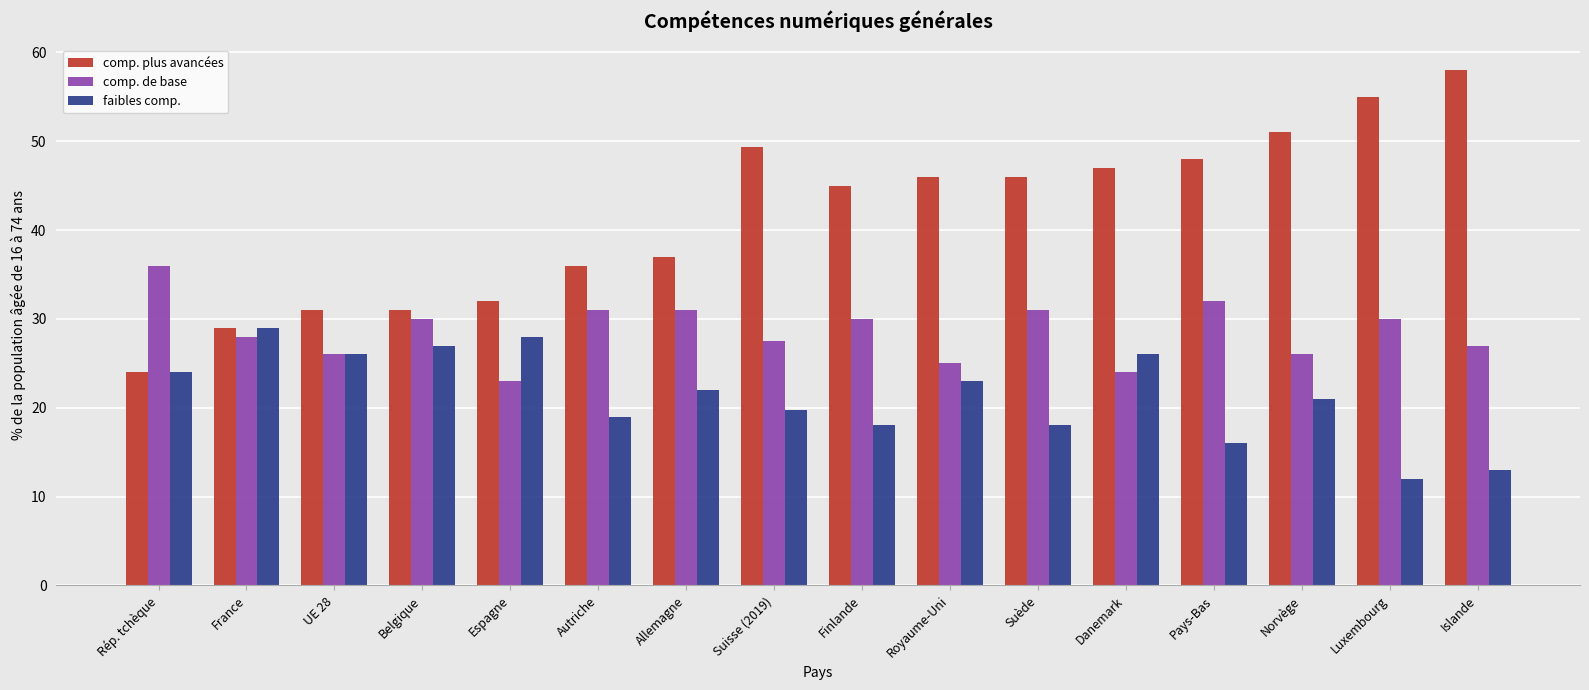

Which series has the largest range (max minus min)?

comp. plus avancées